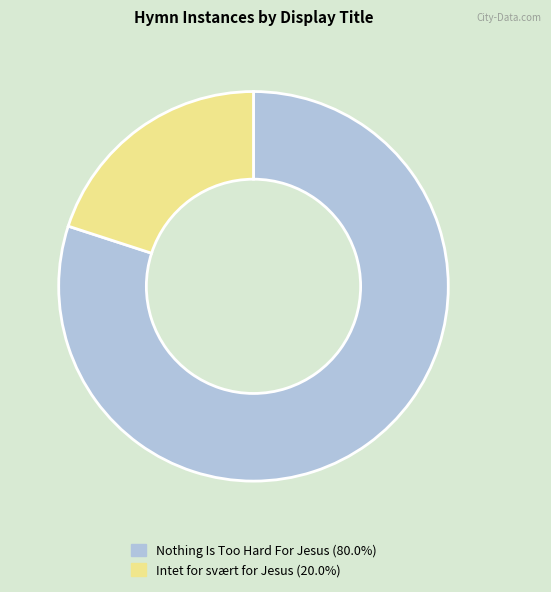

How many segments does this pie chart have?

2